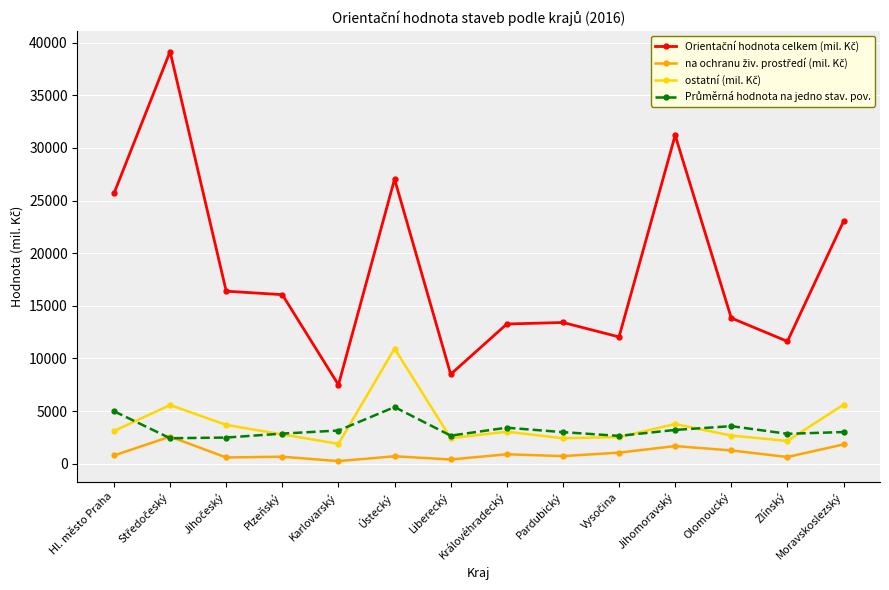

What is the smallest value displayed?

247